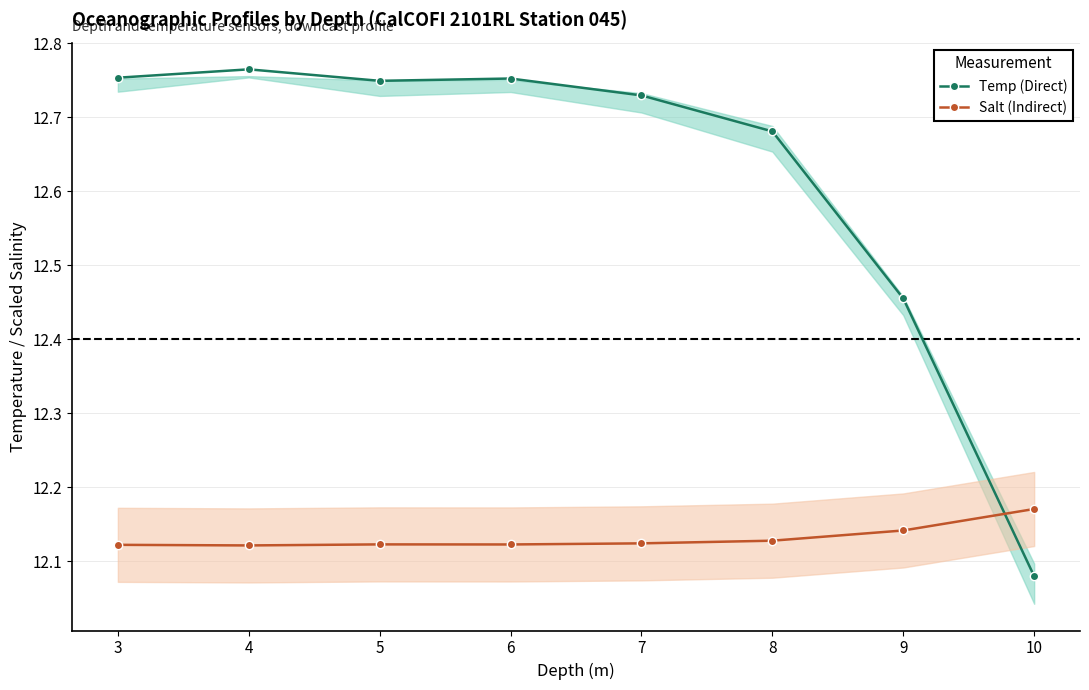

At which category does Salt (Indirect) reach its first local valley?

4